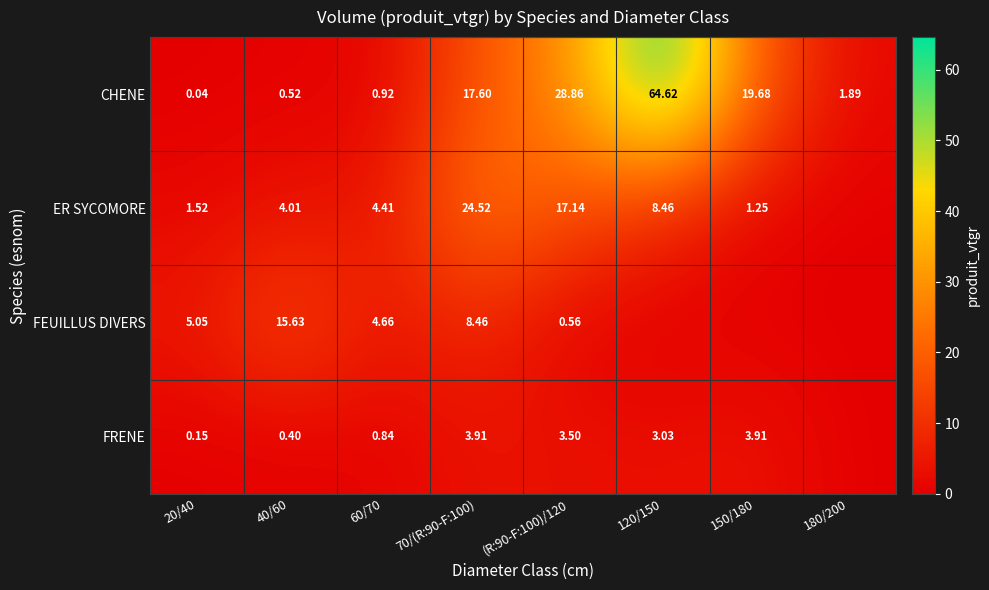

What is the sum of the FRENE values at 60/70 and 20/40?

1.0